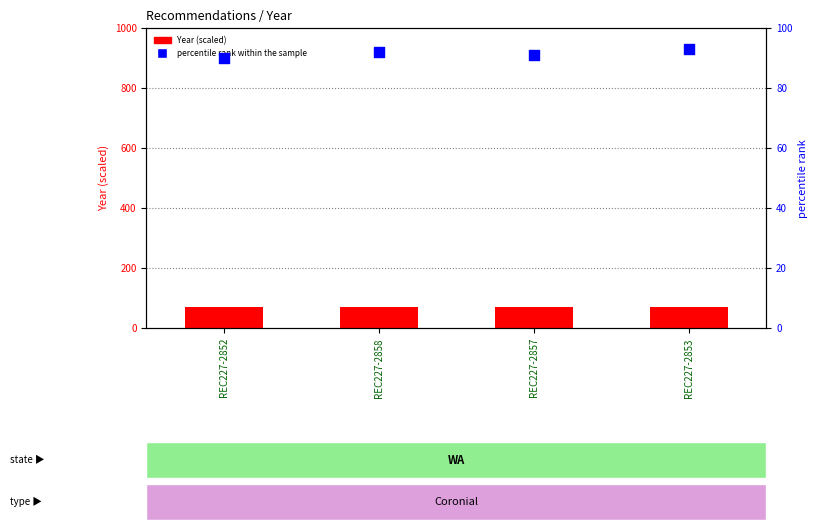

What are all the series names shown in the legend?

Year, percentile rank within the sample